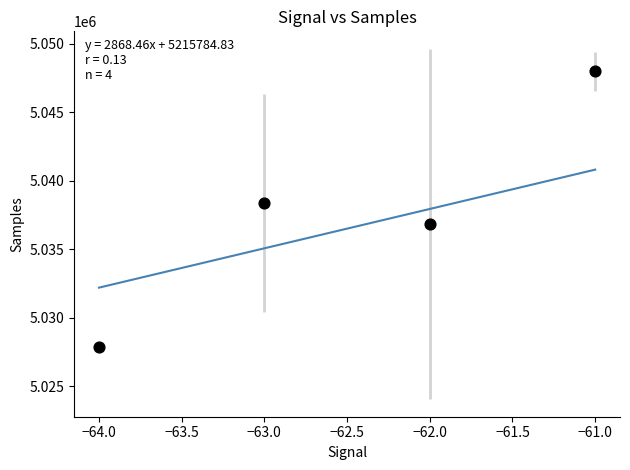

What is the average X value?

-62.5